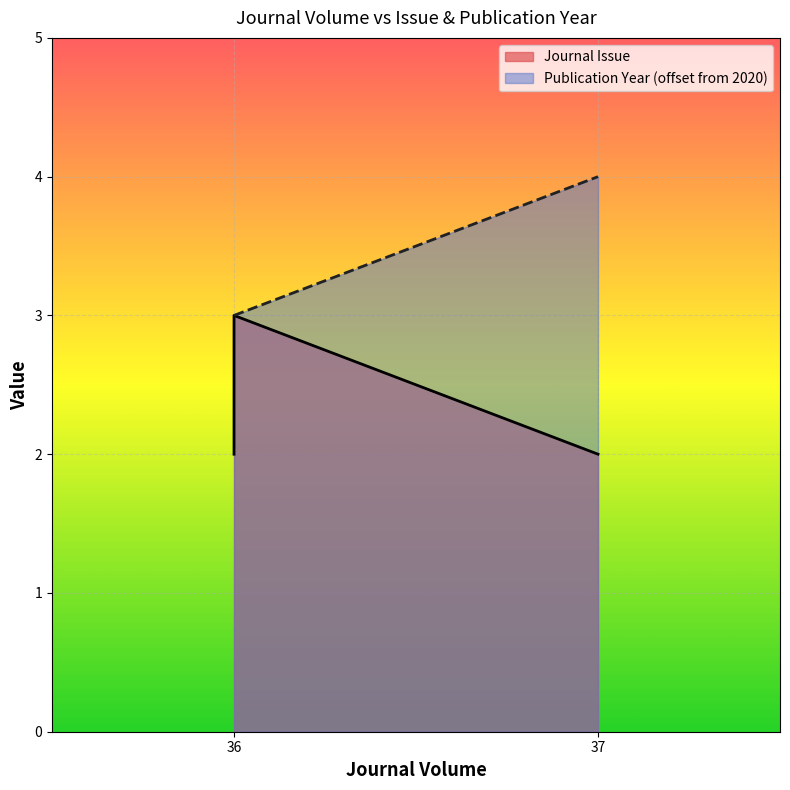

Reading left to right, extract all data points from this chart.

Journal Issue: 36=2	36=3	37=2
Publication Year: 36=3	36=3	37=4